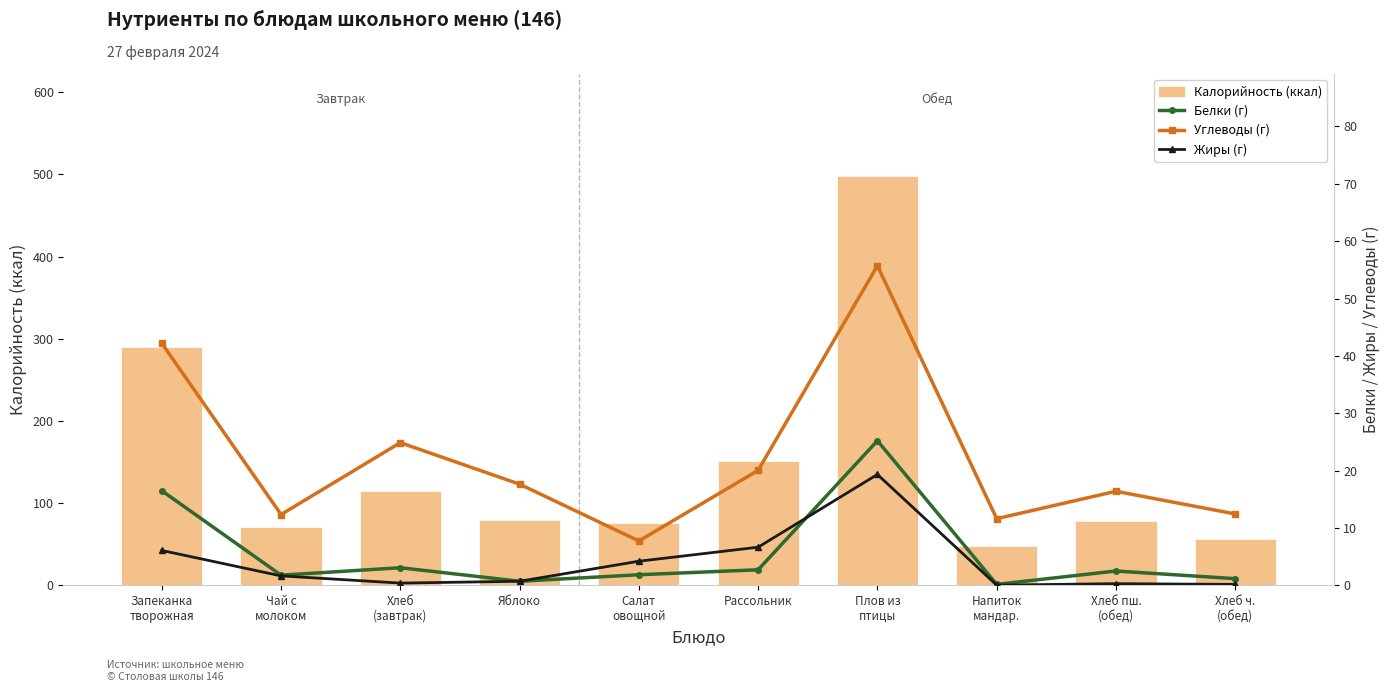

What is the total value across all series at Хлеб
(завтрак)?

143.8